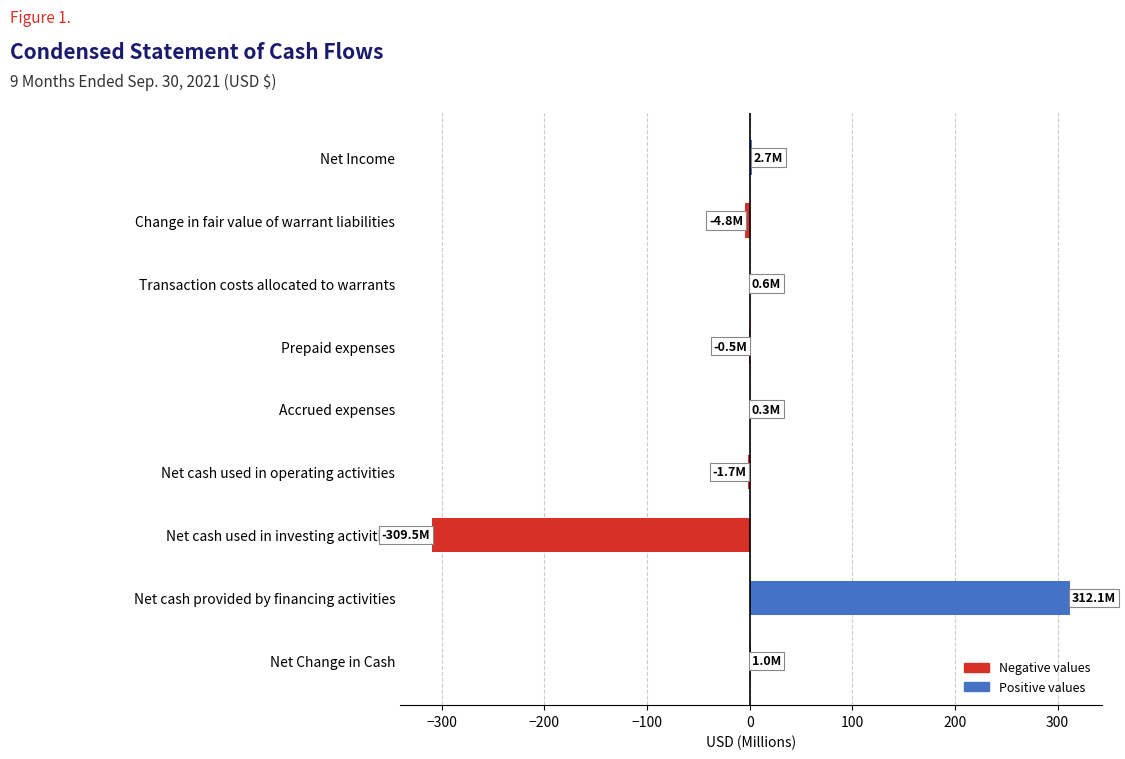

How many categories are shown in the chart?

9